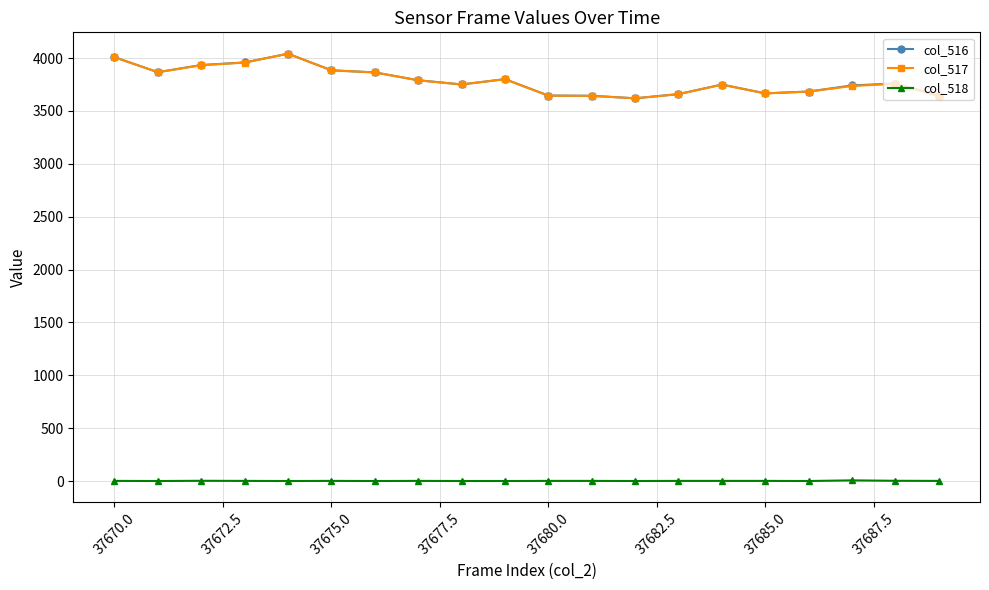

True or false: col_516 and col_518 cross at least once.

False